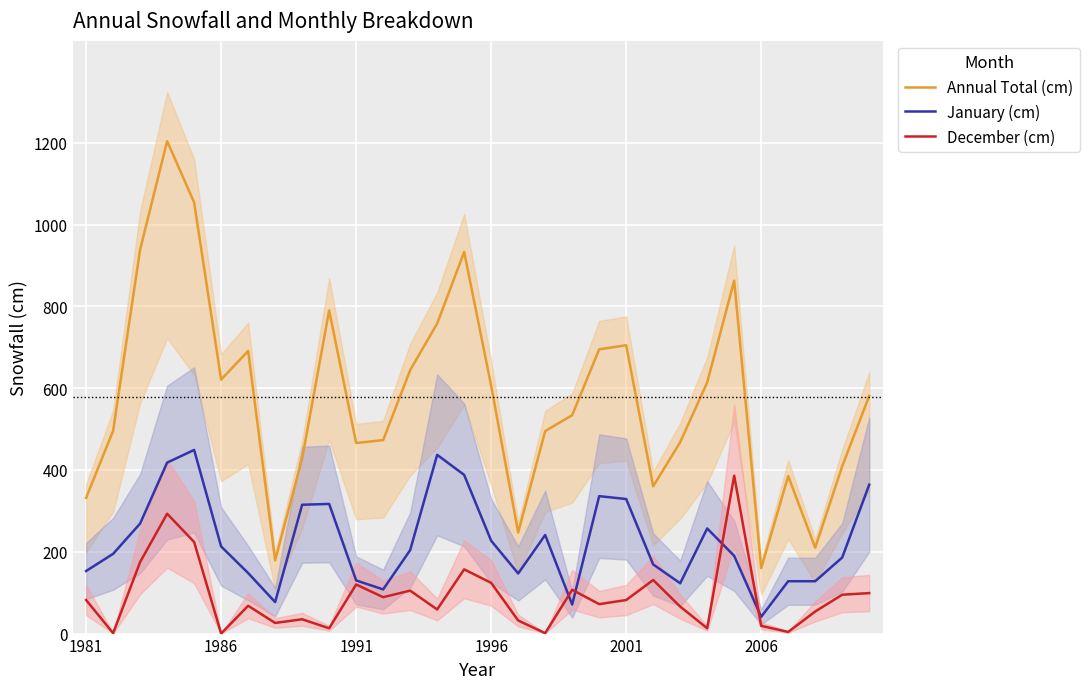

The value of Annual Total (cm) at 13 is 758. True or false?

True